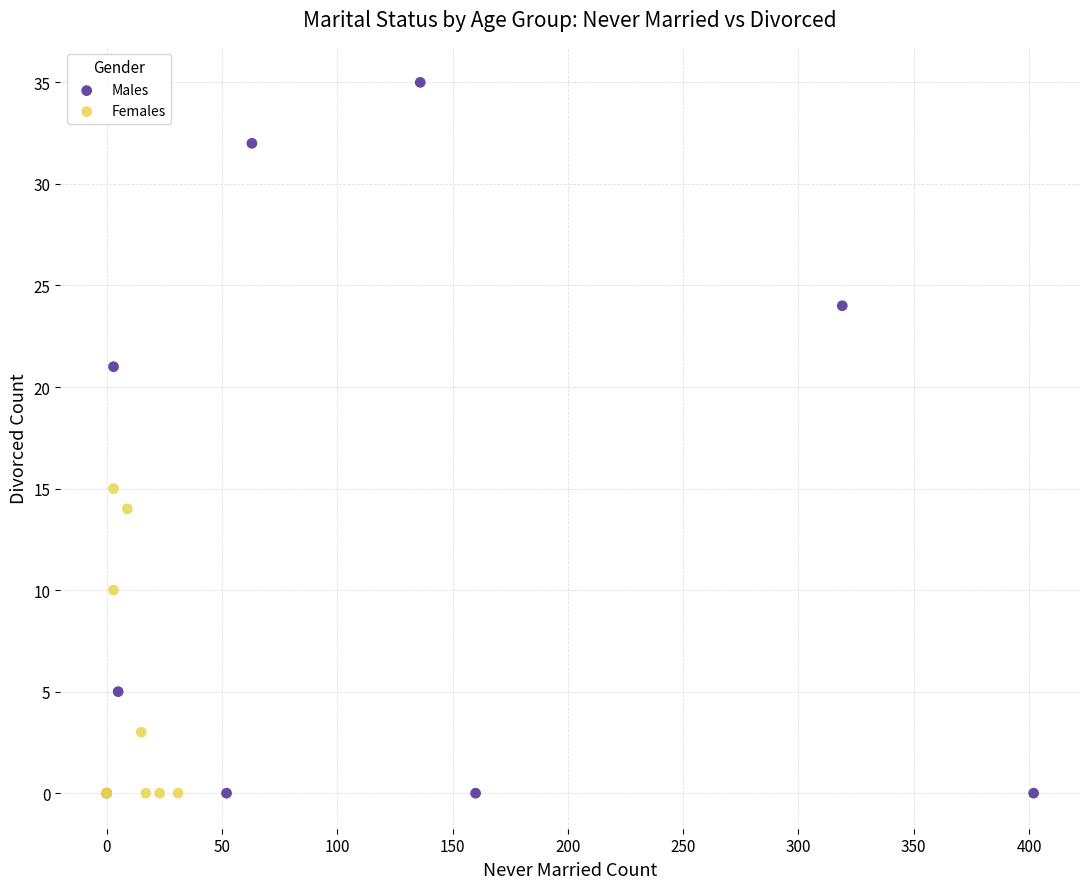

Which series has the widest spread of Y values?

Males